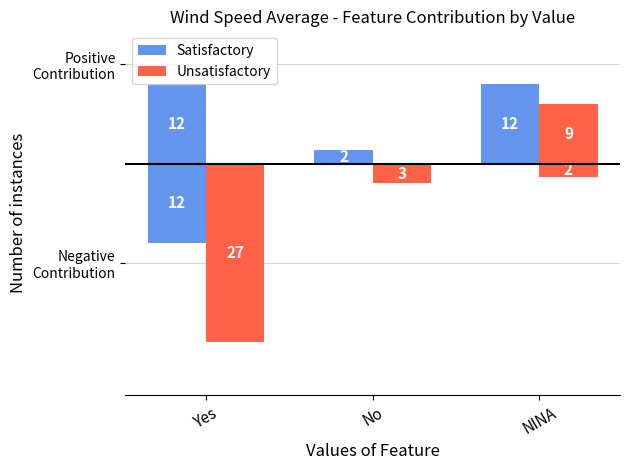

Is it true that Satisfactory equals 20 at NINA?

False